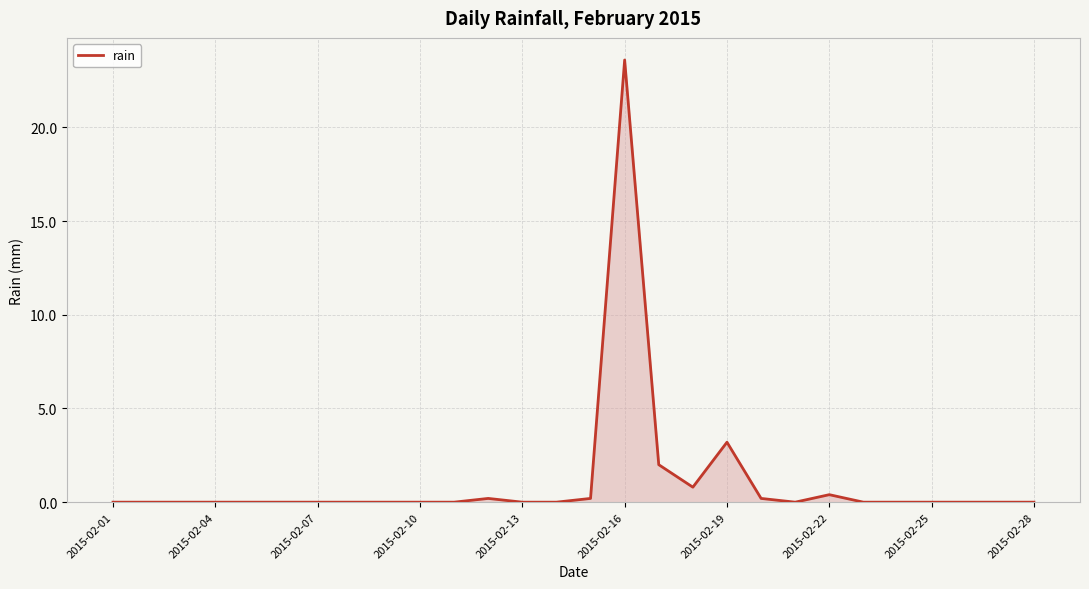

What is the greatest value displayed?

23.6